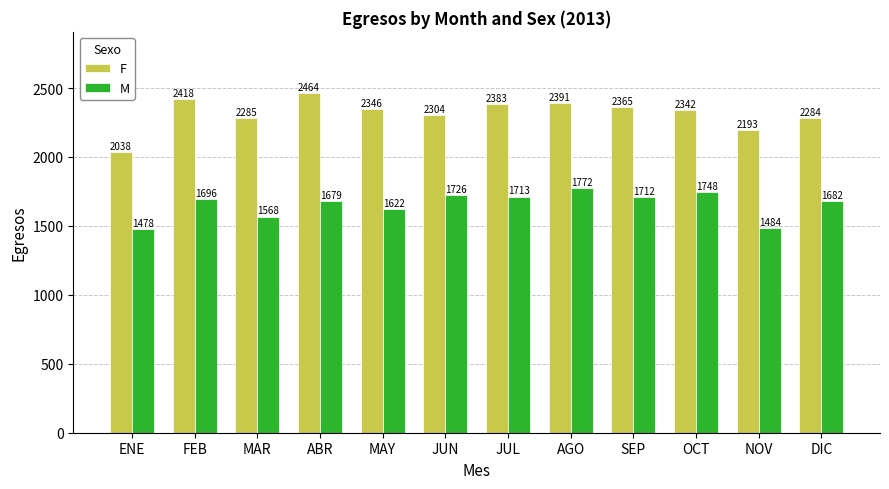

The M series shows 1568 at MAR. True or false?

True